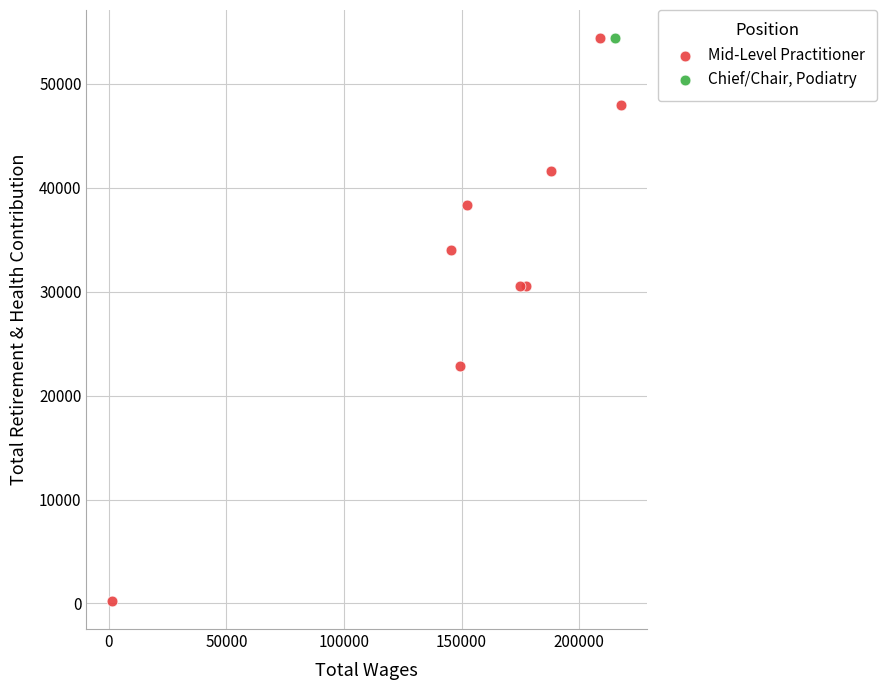

What are all the series names shown in the legend?

Mid-Level Practitioner, Chief/Chair, Podiatry